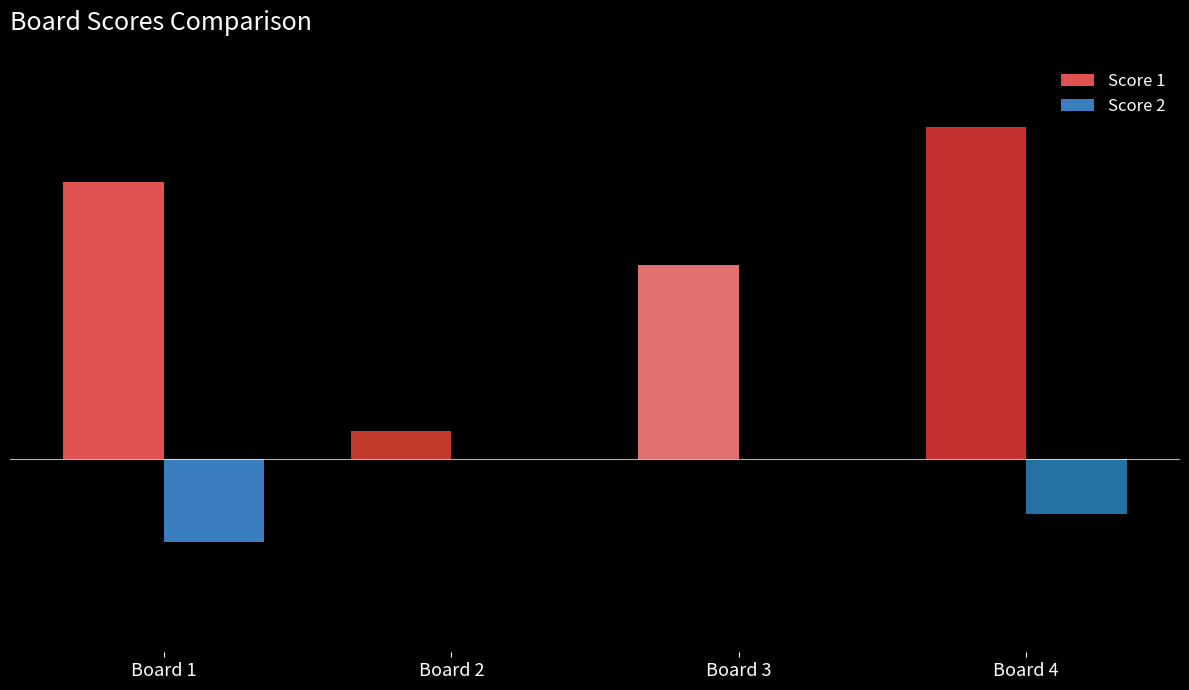

What are all the series names shown in the legend?

Score 1, Score 2